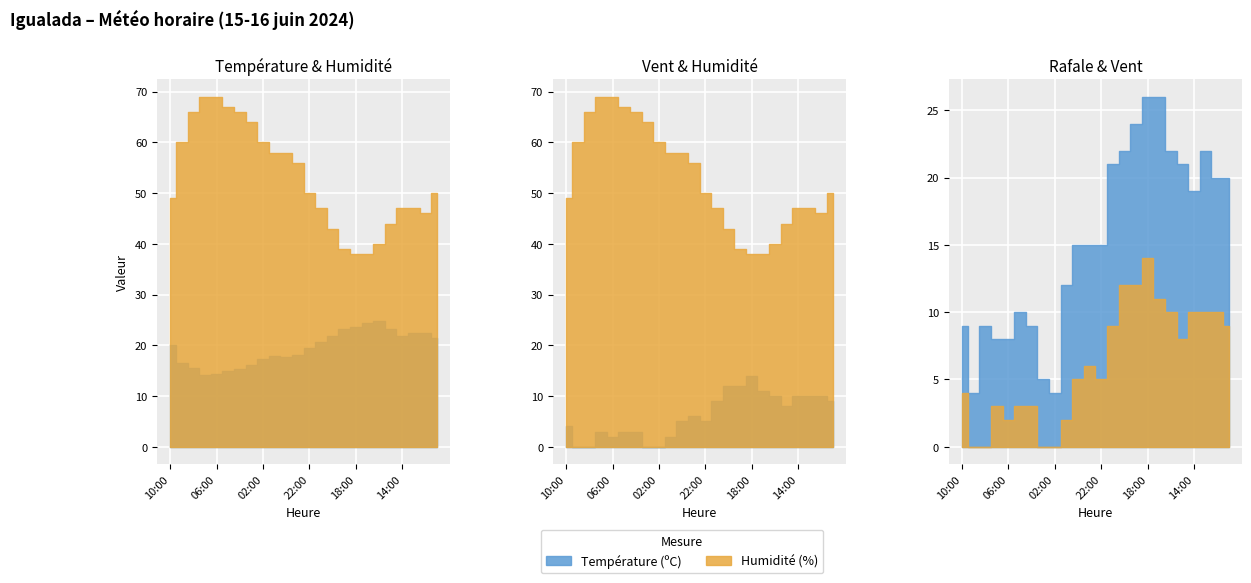

Rank the series at 10:00 from highest to lowest value.

Humidité (%), Température (ºC), Rafale (km/h), Vitesse du vent (km/h)